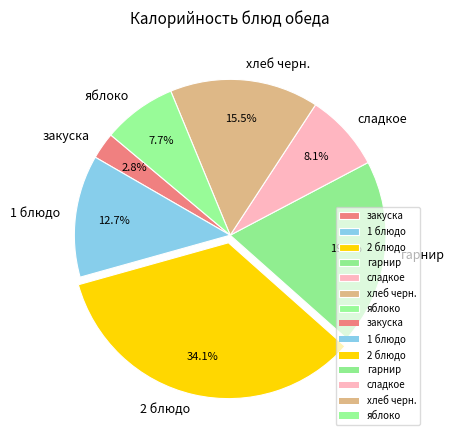

What portion of the pie excludes хлеб черн.?

84.5%